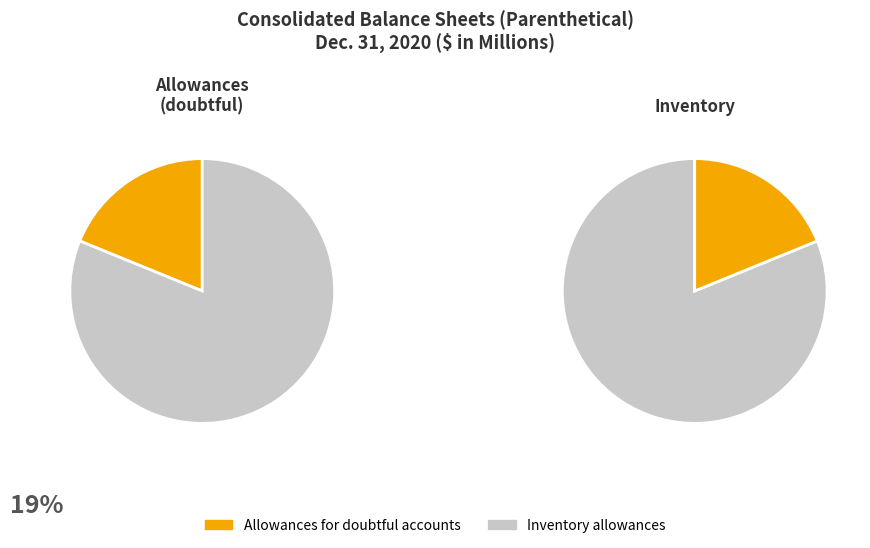

Which has a higher value, Inventory allowances or Allowances for doubtful accounts?

Inventory allowances